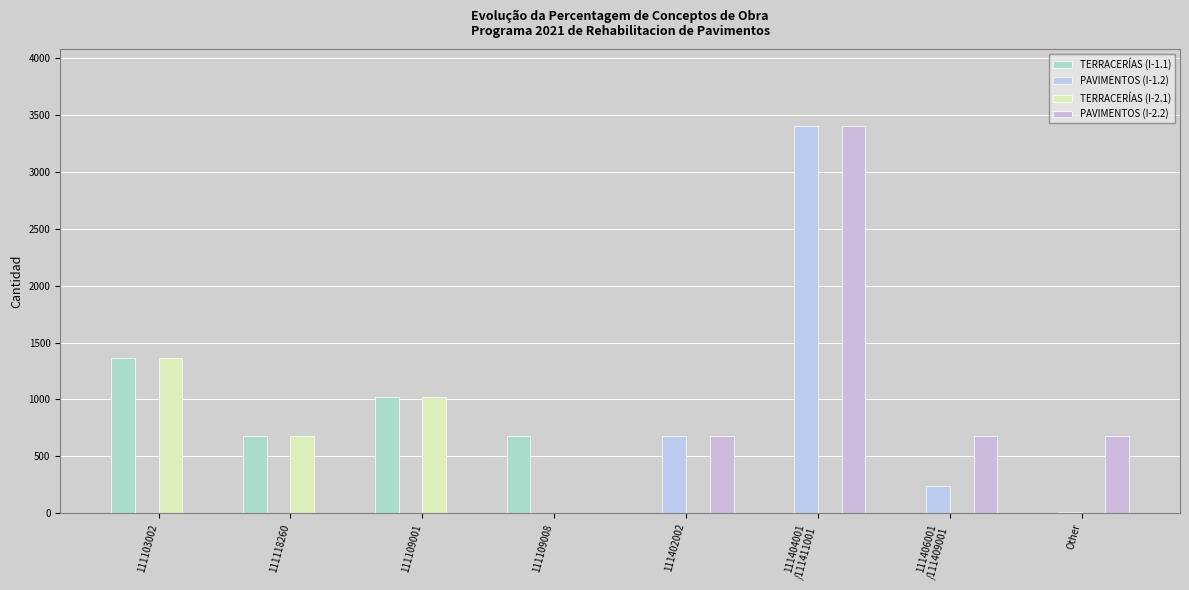

True or false: PAVIMENTOS (I-2.2) has a value of -1799 at 111109008.

False